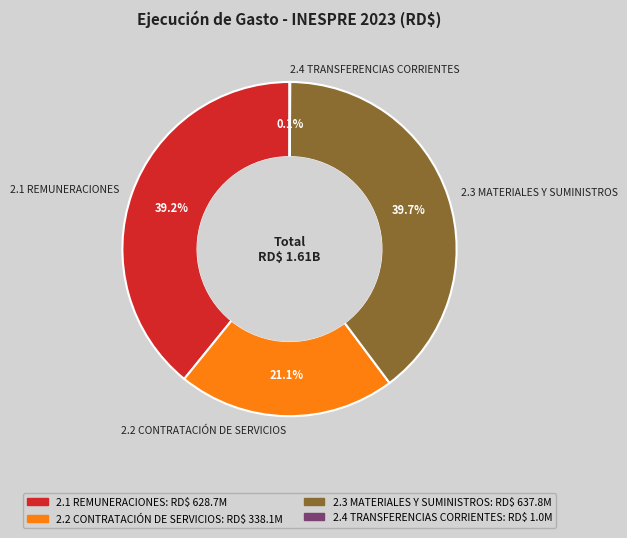

Which slice is the largest?

2.3 MATERIALES Y SUMINISTROS